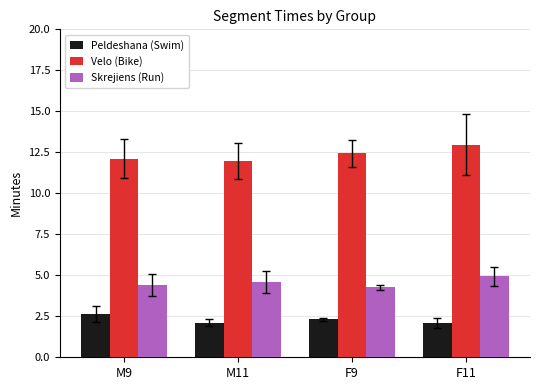

What is the maximum value shown in the chart?

13.0